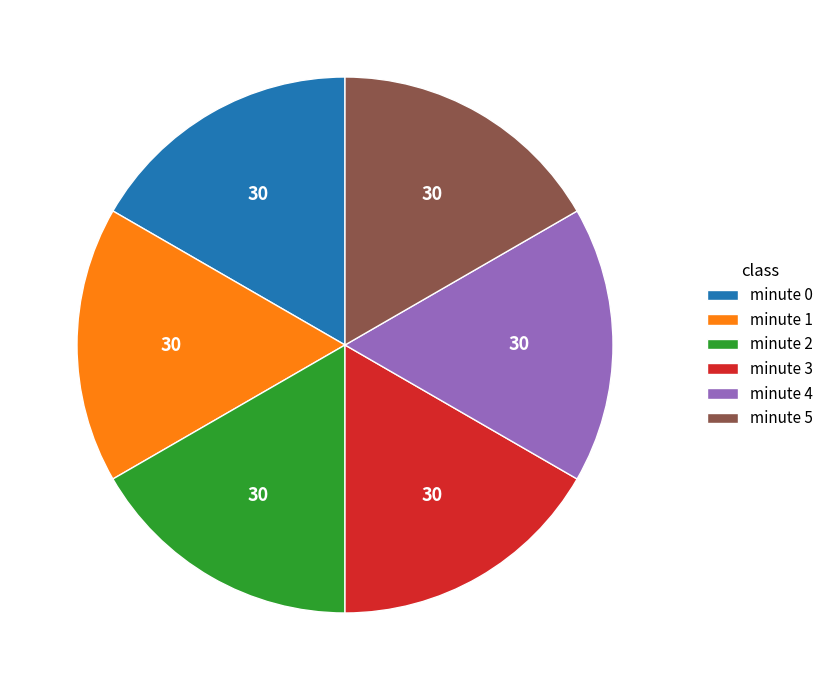

Does any single category account for the majority?

No